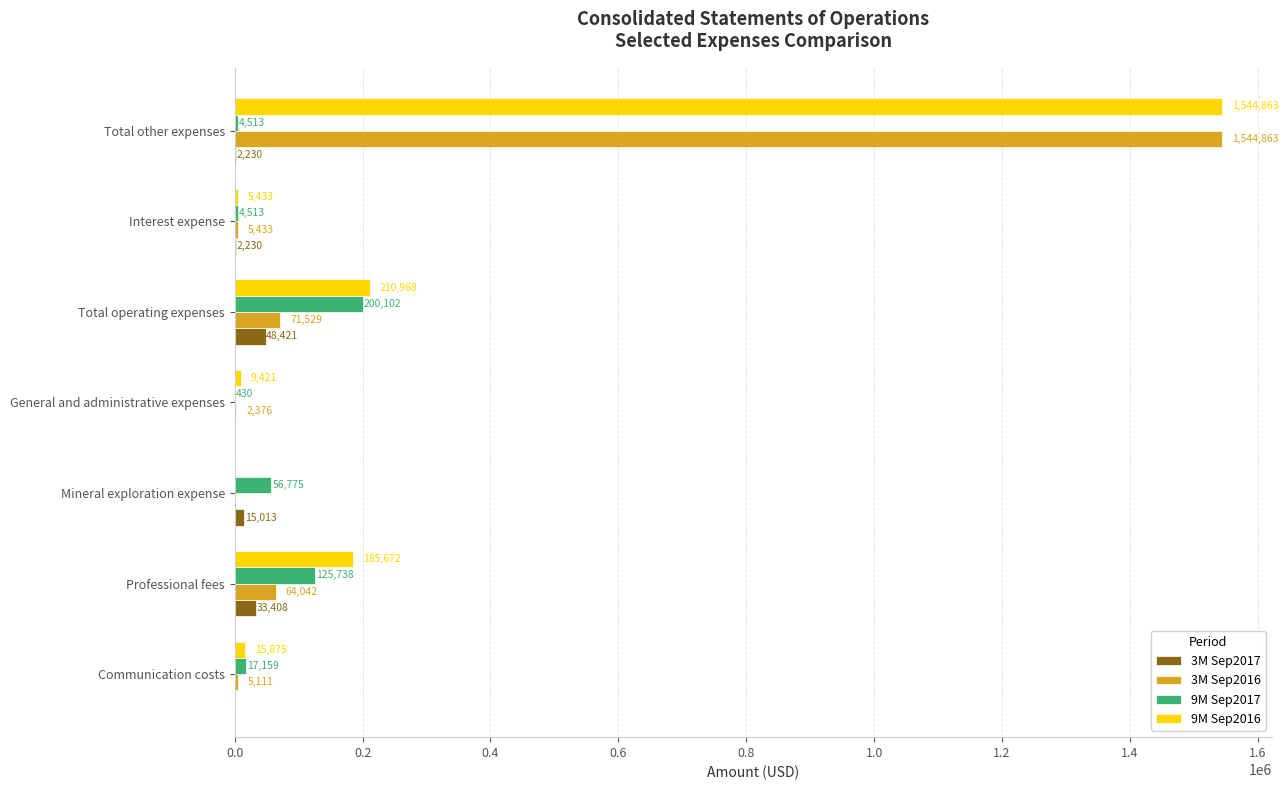

Which series changed the most between Communication costs and Total other expenses?

3M Sep2016